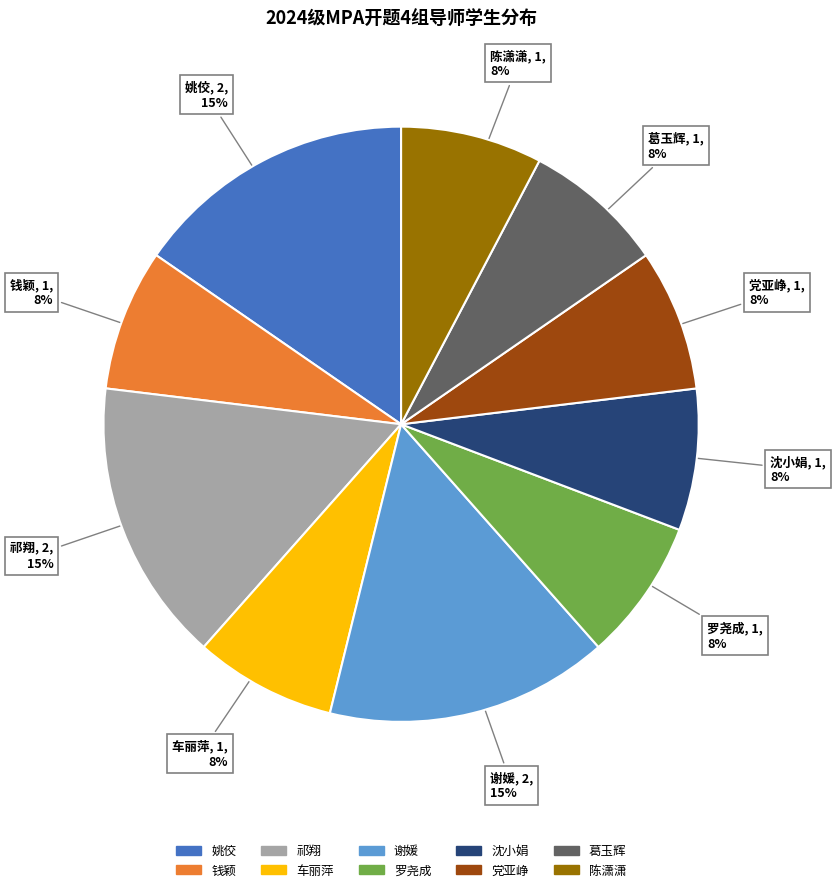

What percentage is the 车丽萍 slice, to the nearest percent?

8%